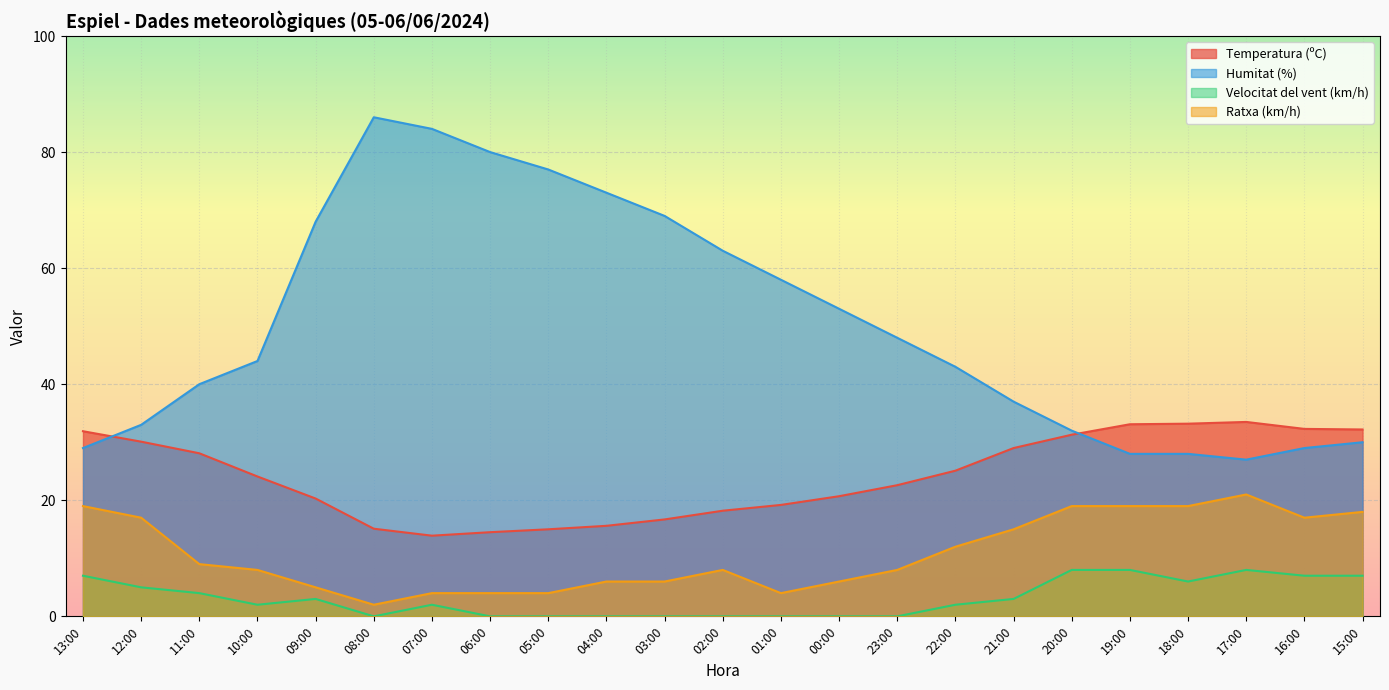

True or false: Velocitat del vent (km/h) and Humitat (%) cross at least once.

False